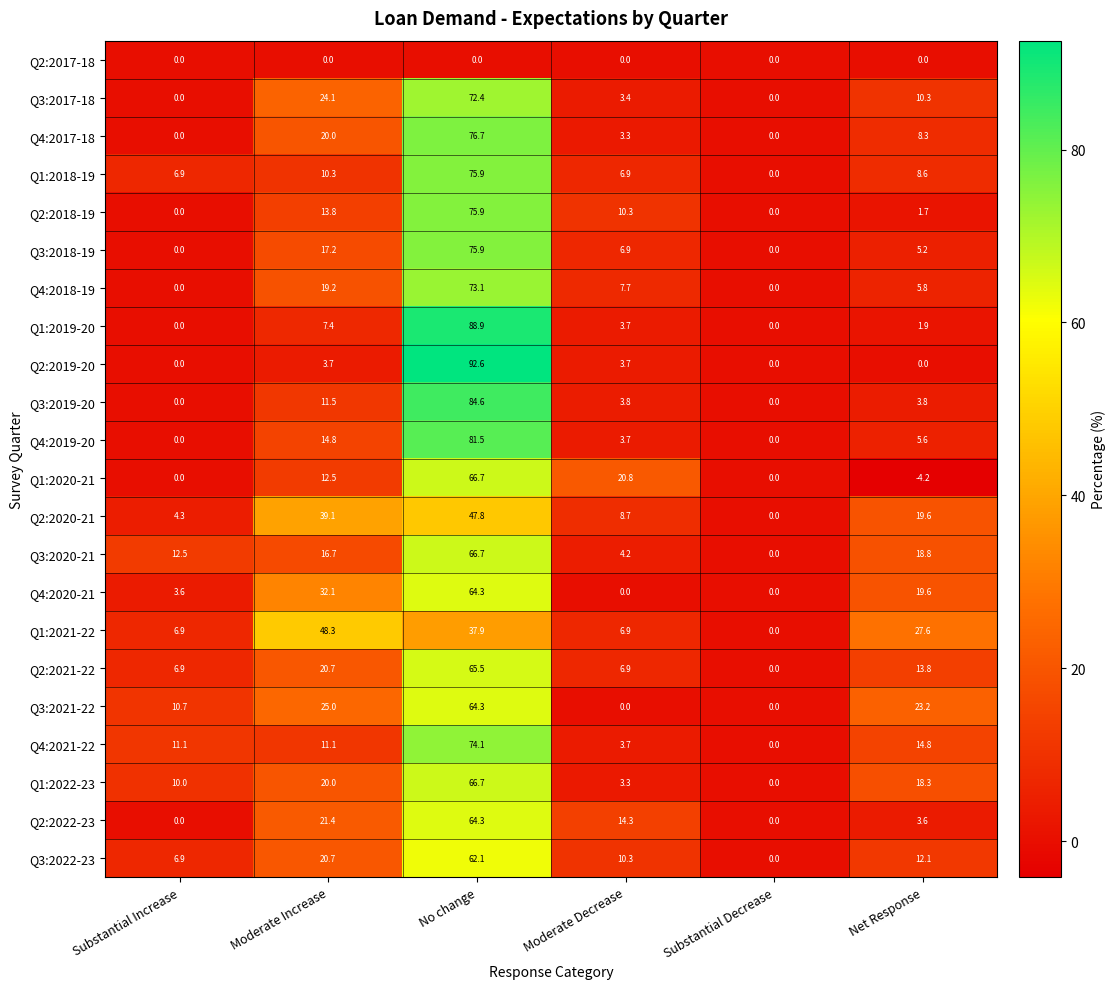

List the labels in order of Q3:2022-23 value, largest first.

No change, Moderate Increase, Net Response, Moderate Decrease, Substantial Increase, Substantial Decrease